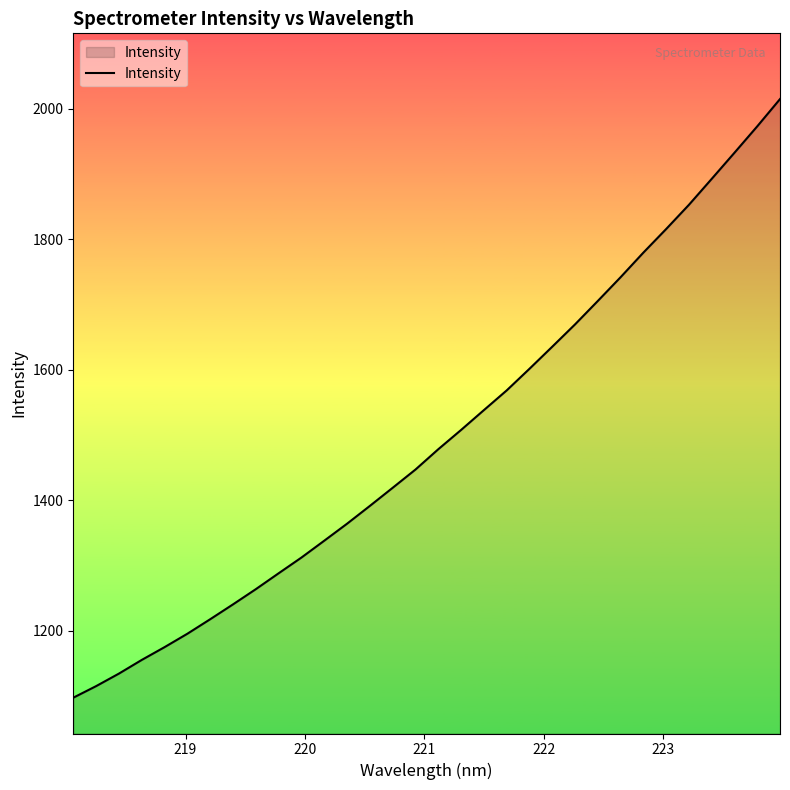

True or false: there are more than 0 points higher than both neighbors.

False